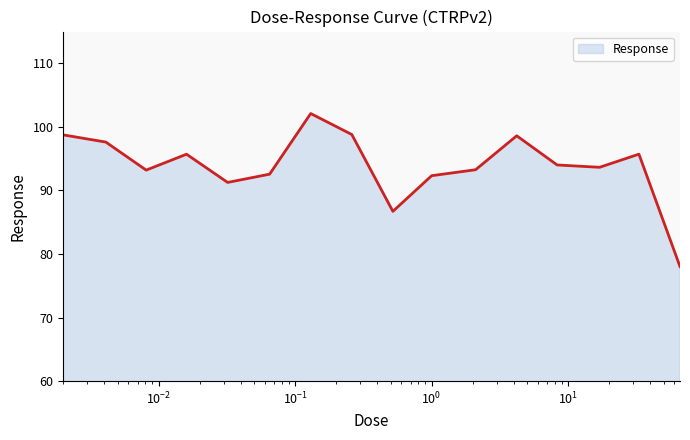

What is the maximum value shown in the chart?

102.1